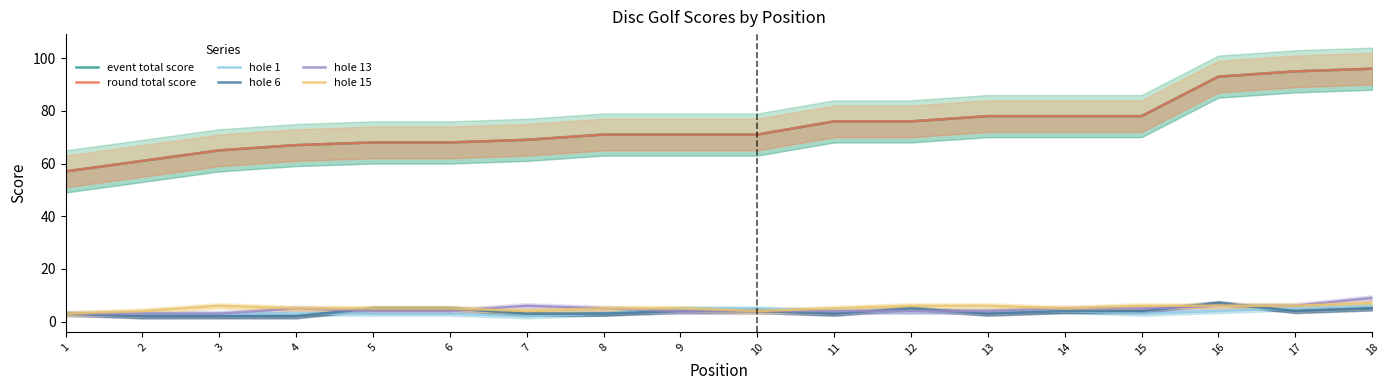

How many lines are shown in the chart?

6